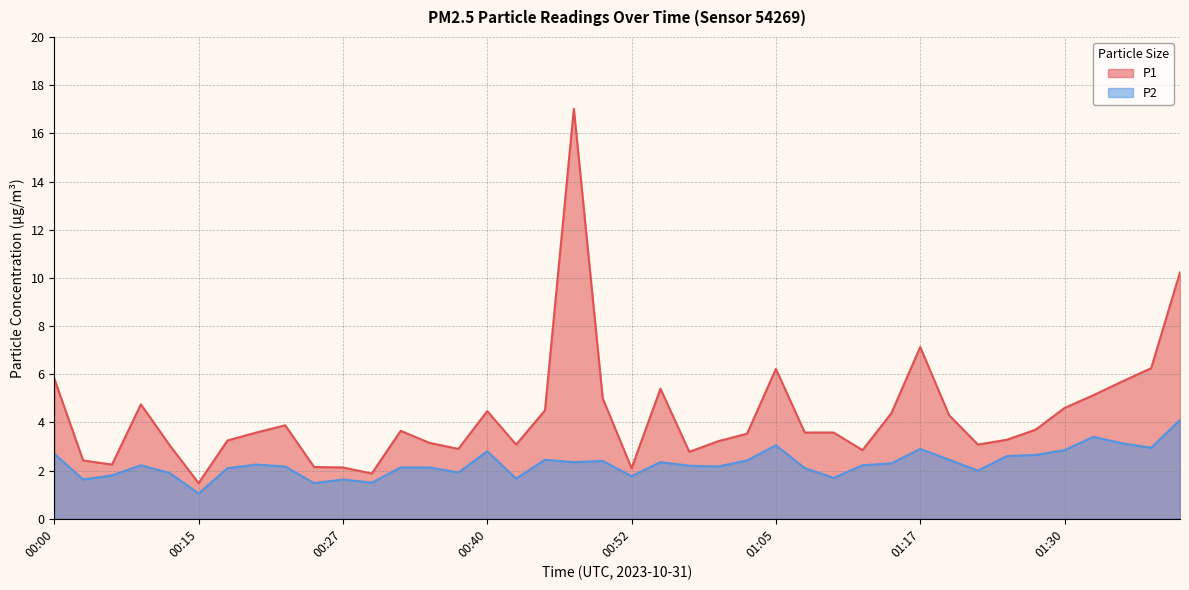

What is the sum of all P1 values?

171.4